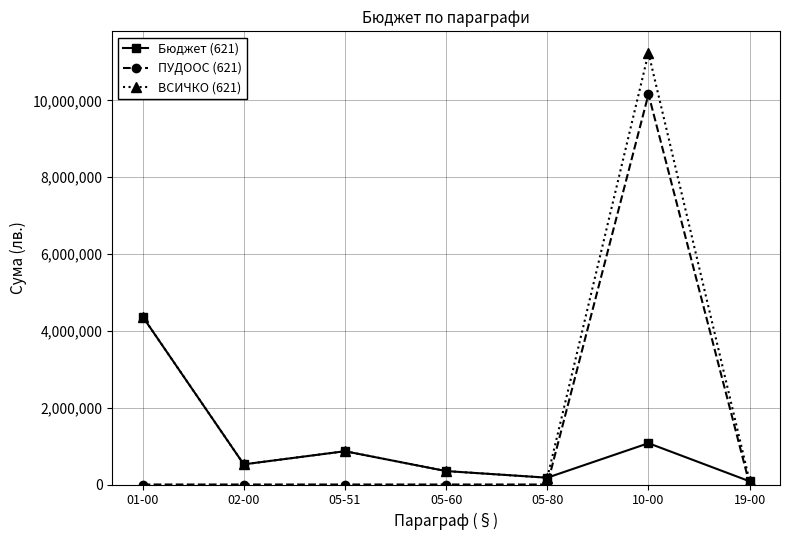

What value does the ВСИЧКО (621) series have at 10-00?

11236509